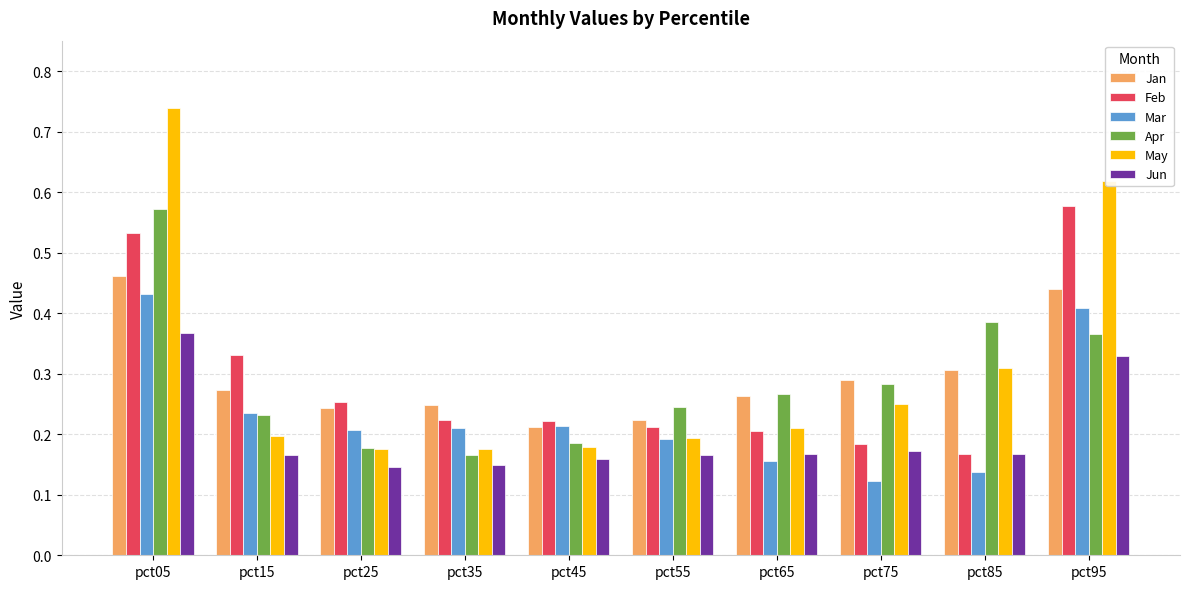

What are all the series names shown in the legend?

Jan, Feb, Mar, Apr, May, Jun